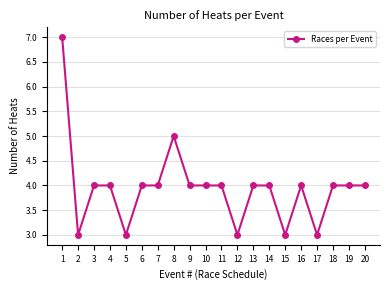

What is the difference between the maximum and minimum values?

4